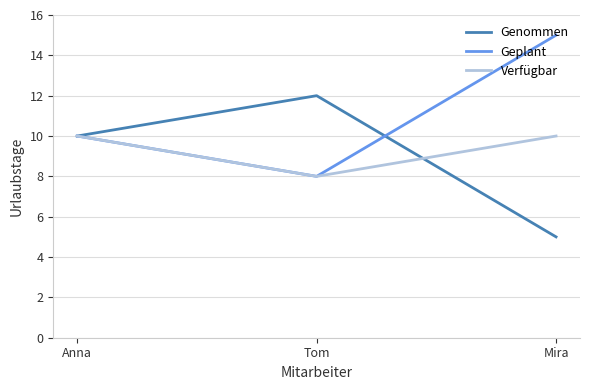

Reading left to right, what are all the values shown in this chart?

Genommen: Anna=10	Tom=12	Mira=5
Geplant: Anna=10	Tom=8	Mira=15
Verfügbar: Anna=10	Tom=8	Mira=10